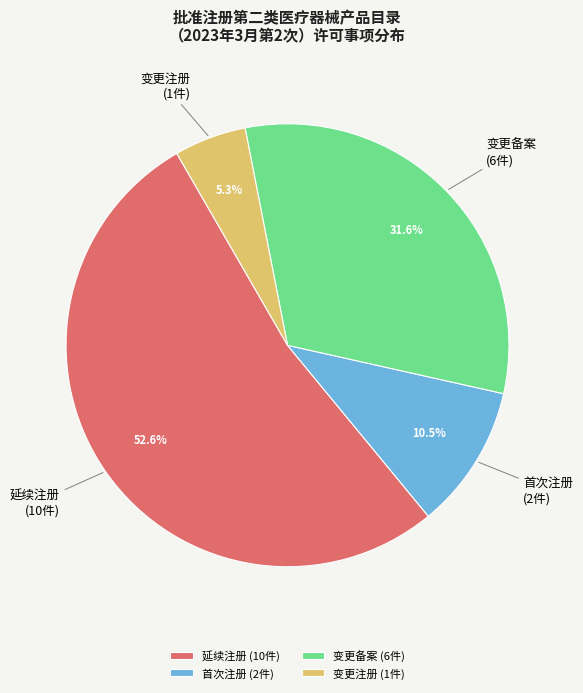

Which category has the smallest portion of the pie?

变更注册